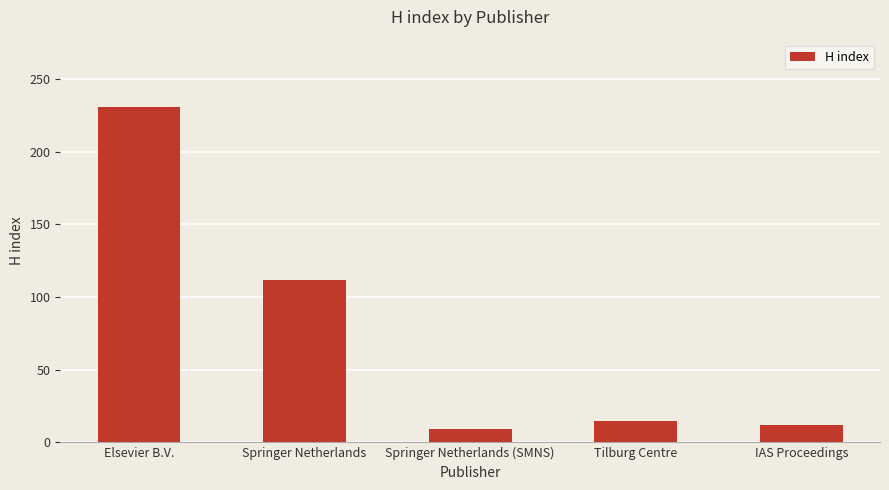

What is the difference between the maximum and minimum values?

222